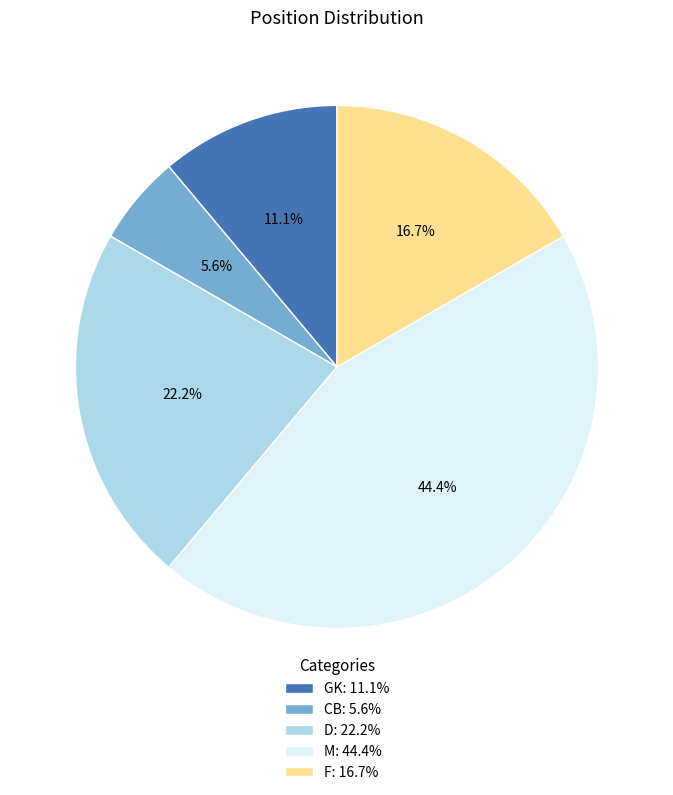

To the nearest percent, what percentage of the pie is M?

44%